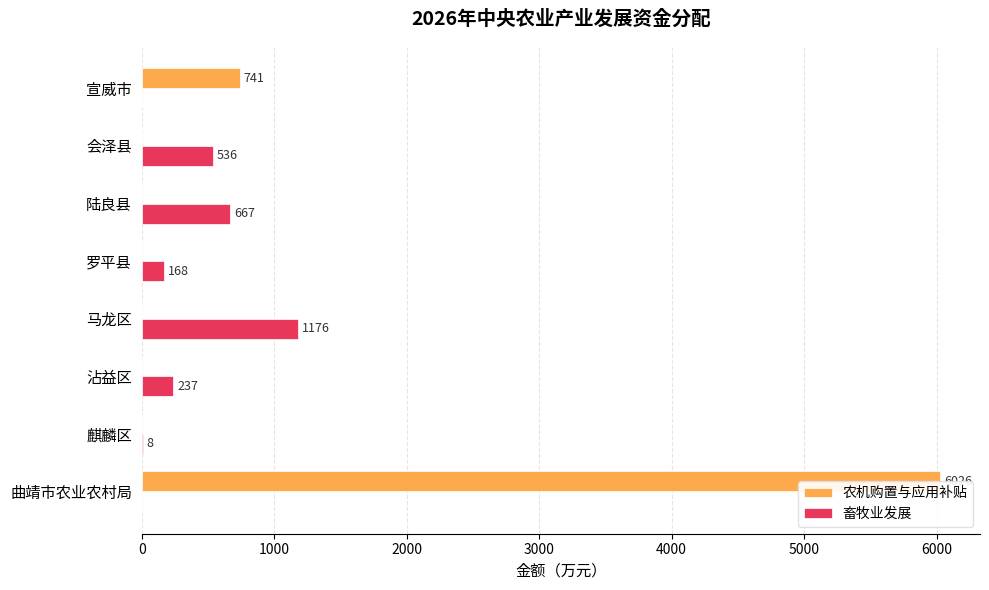

True or false: 农机购置与应用补贴 has a value of -2520 at 沾益区.

False